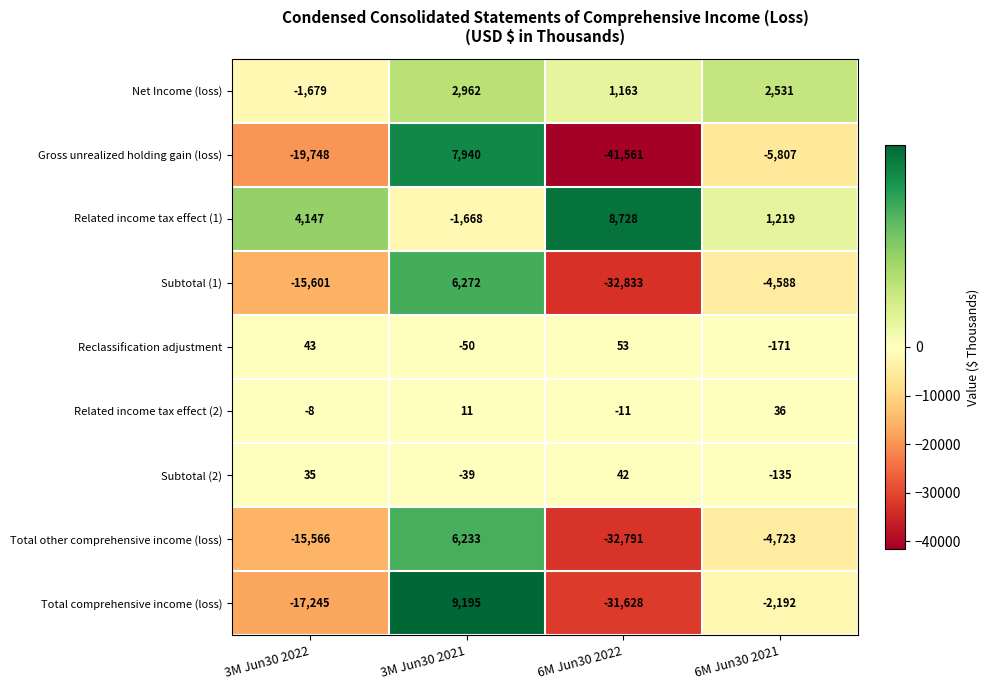

What is the difference between the second highest and minimum values in the Related income tax effect (2) series?

22